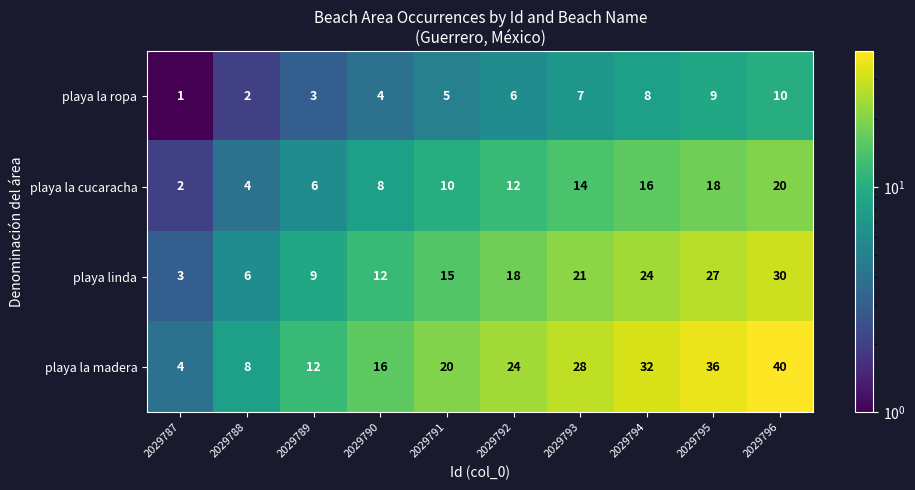

What is the difference between the second highest and minimum values in the playa la madera series?

32